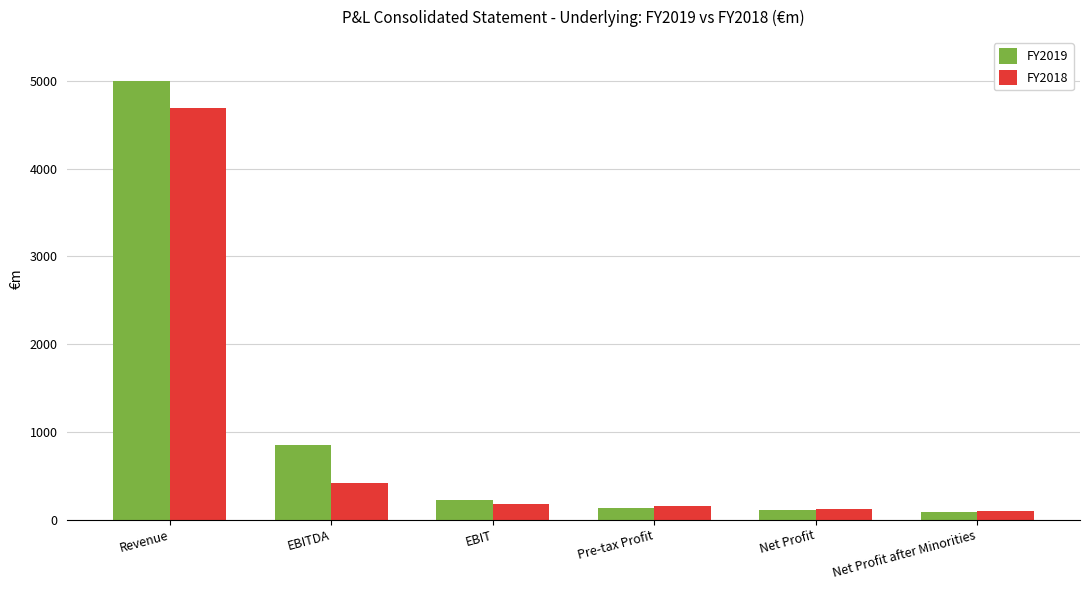

What is the total value across all series at Revenue?

9692.1